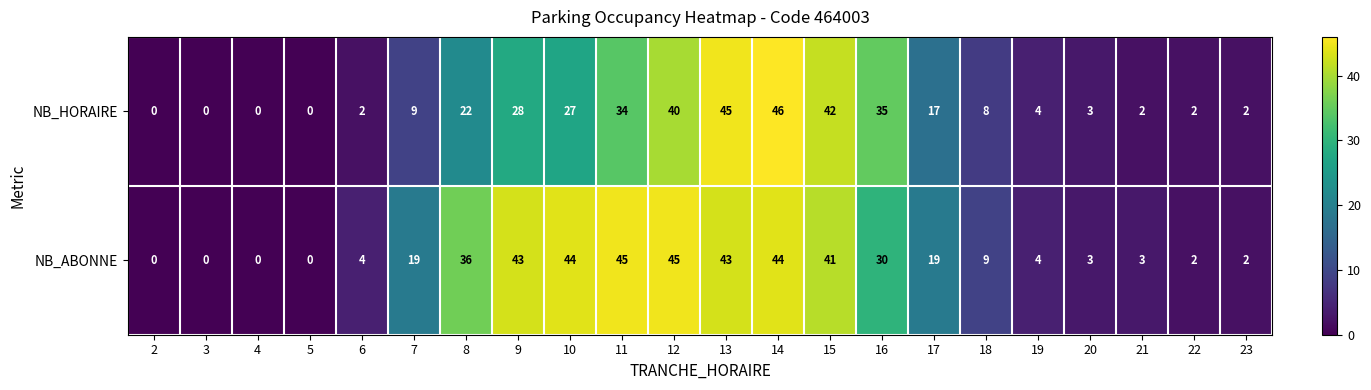

The NB_HORAIRE series shows 2 at 7. True or false?

False